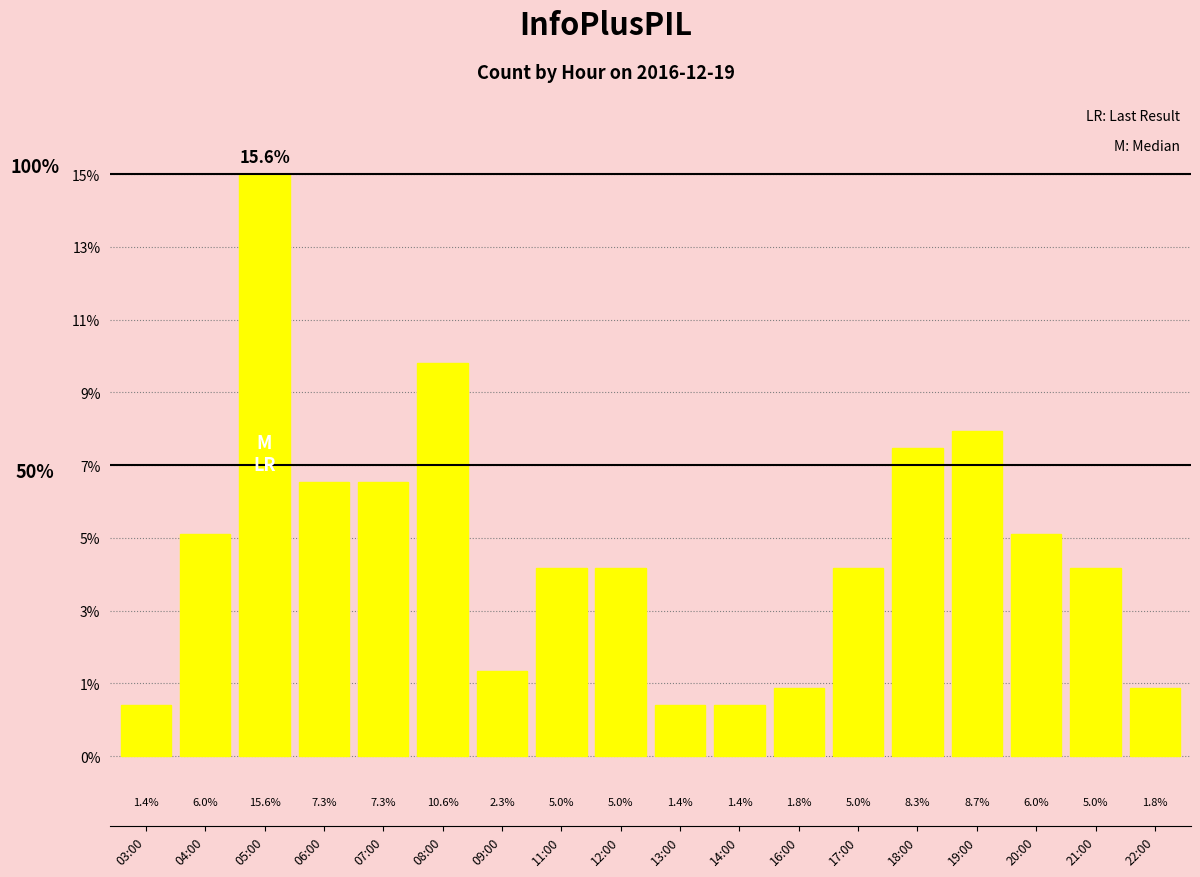

What is the label of the 8th bar from the right?

14:00